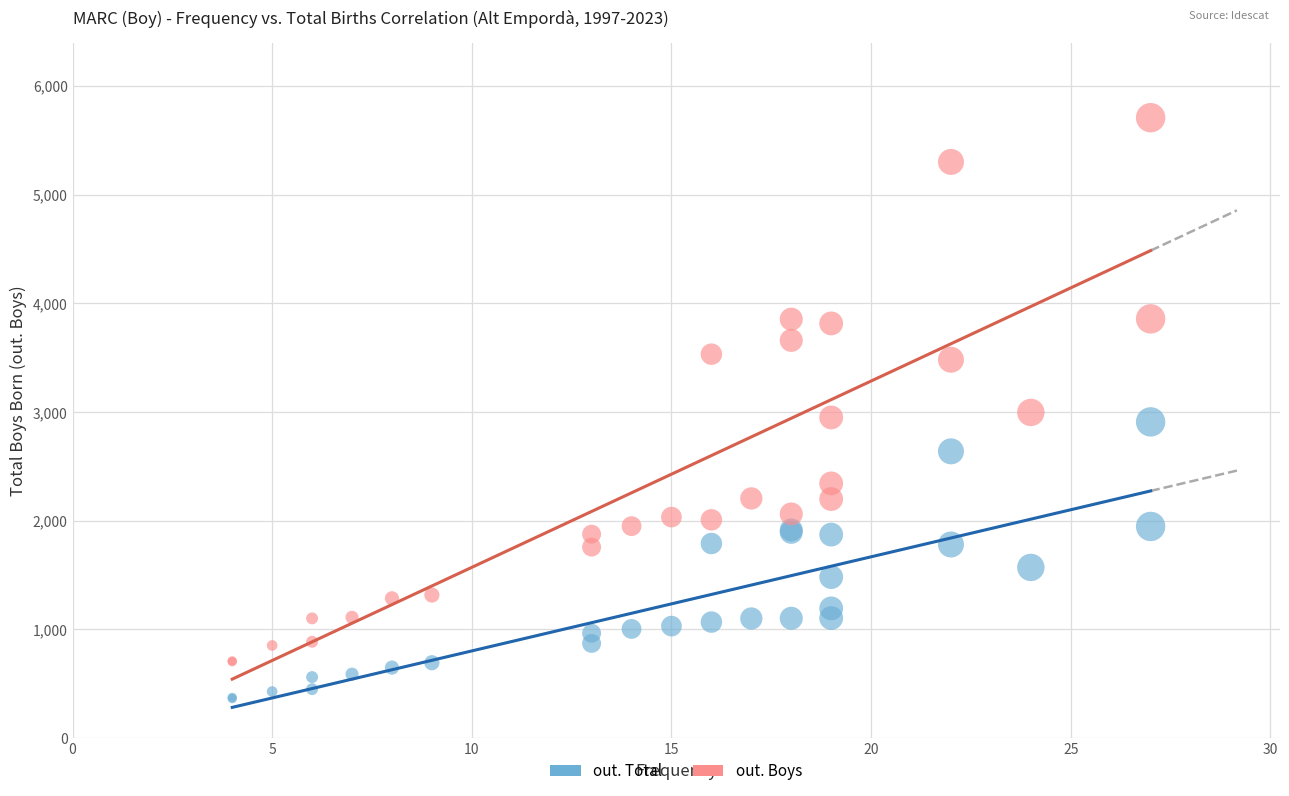

Which series contains the highest Y value?

out. Boys